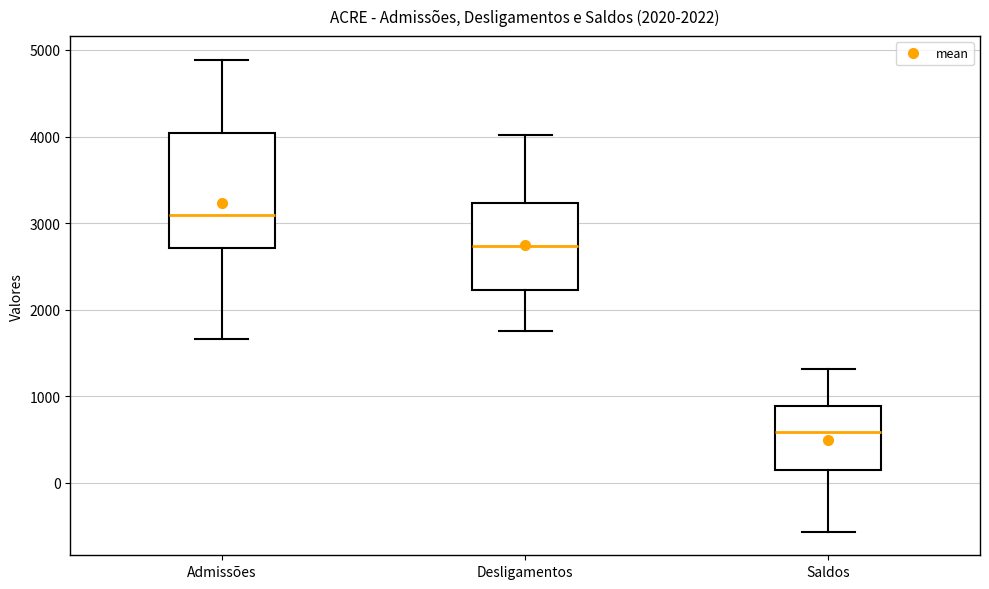

Which box has the highest median line?

Admissões